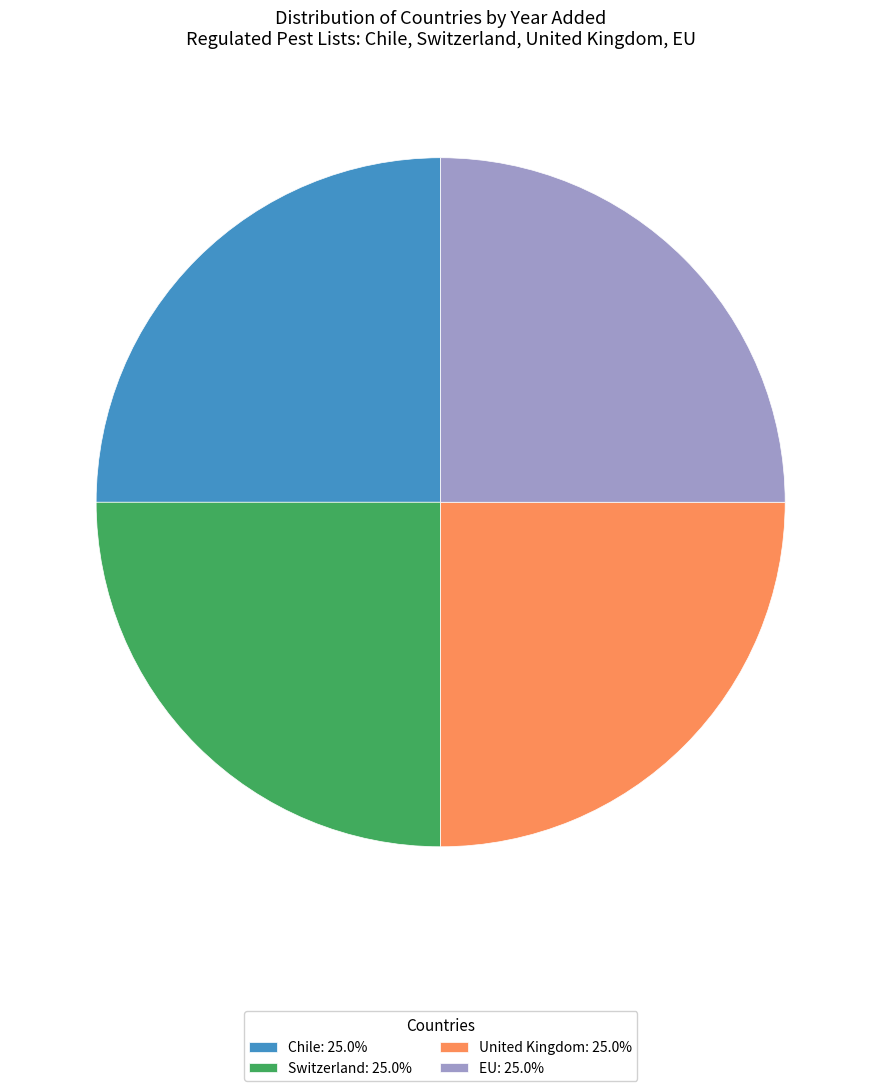

Is there a majority slice in this chart?

No